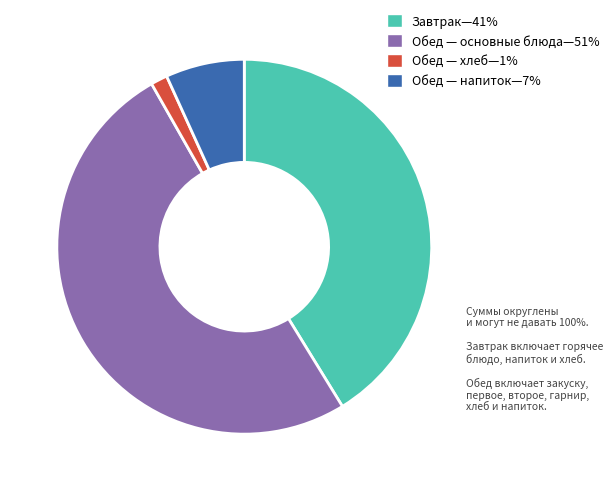

Is there a majority slice in this chart?

Yes